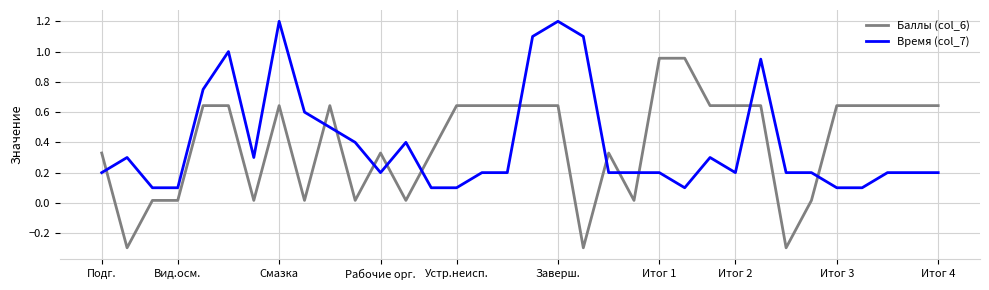

How many lines are shown in the chart?

2